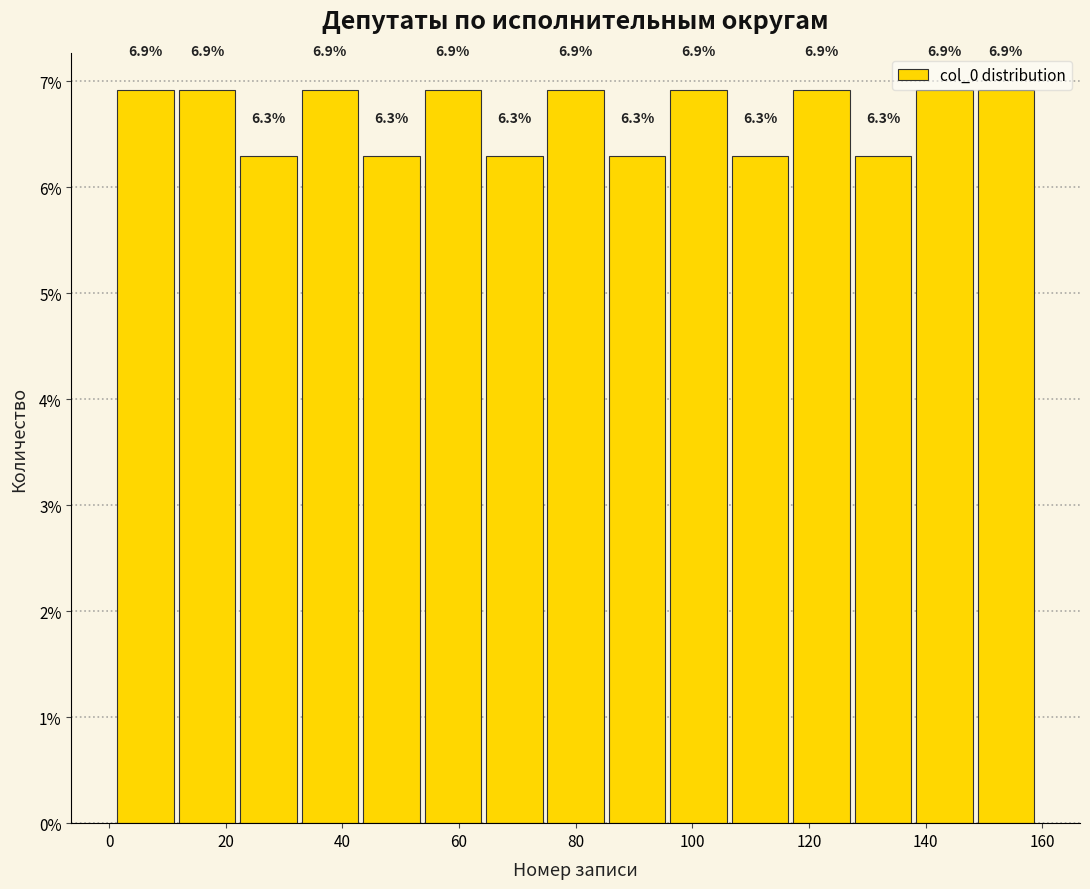

Reading left to right, transcribe this chart: for each bar, give the range it covers on the x-axis and its height. The bar edges are not printed on the chart, so give them approximately, as read against the axis.

2 to 12: 6.9
12 to 22: 6.9
22 to 32: 6.3
32 to 44: 6.9
44 to 54: 6.3
54 to 64: 6.9
64 to 74: 6.3
74 to 86: 6.9
86 to 96: 6.3
96 to 106: 6.9
106 to 116: 6.3
116 to 128: 6.9
128 to 138: 6.3
138 to 148: 6.9
148 to 160: 6.9